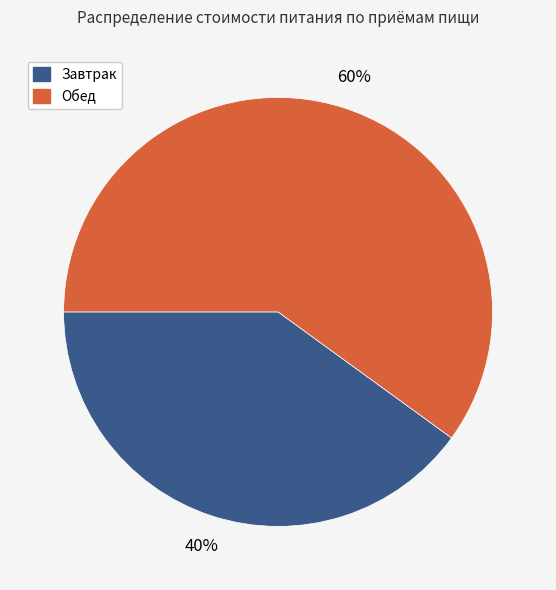

To the nearest percent, what is the average slice percentage?

50%